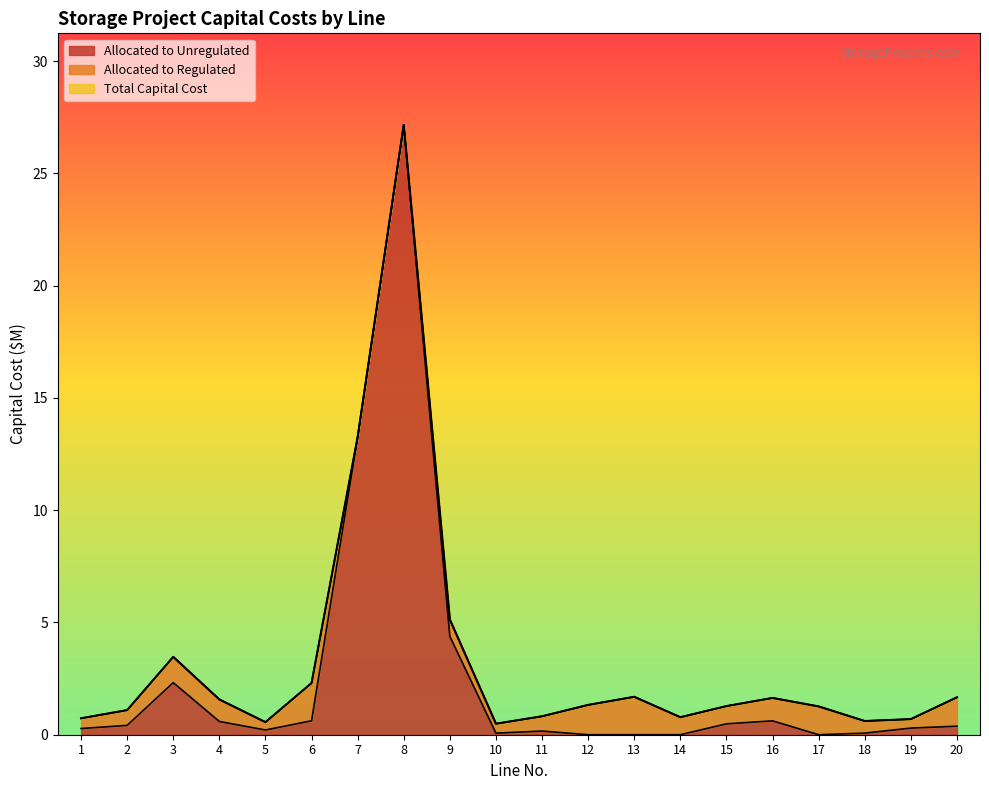

At which category does Allocated to Unregulated reach its first local valley?

5